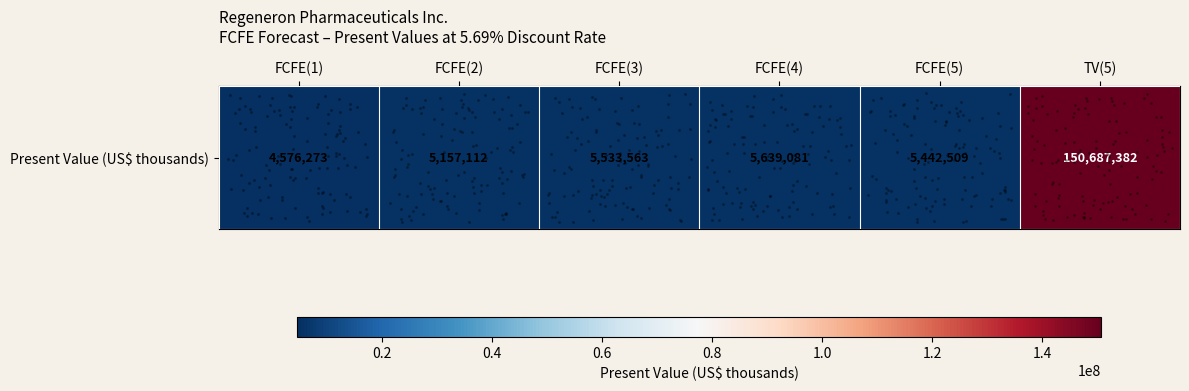

Which category has the highest value across all series?

TV(5)